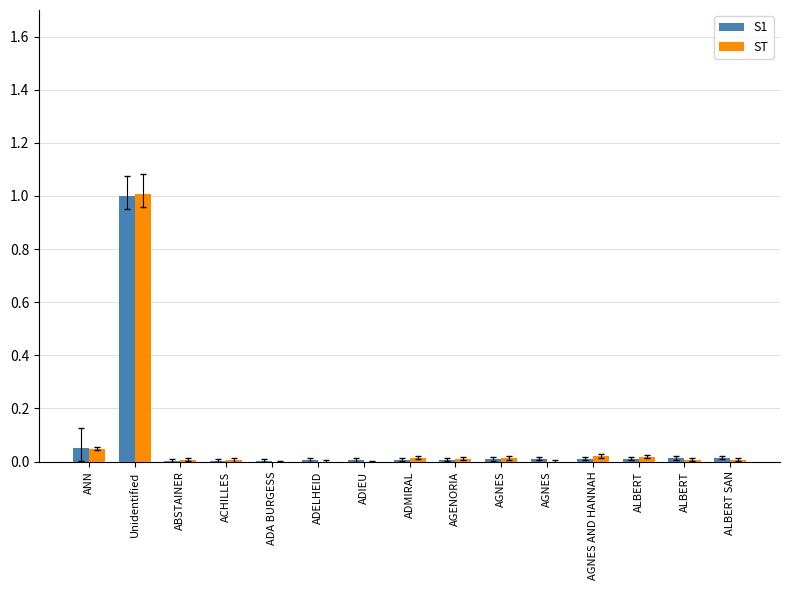

What is the label of the 6th bar from the left?

ADELHEID